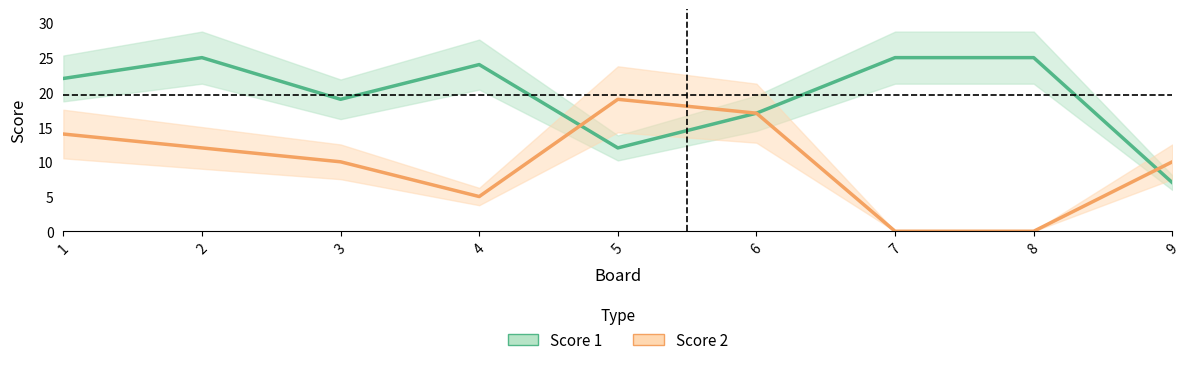

Count the Score 2 values in the range 5 to 14.

5